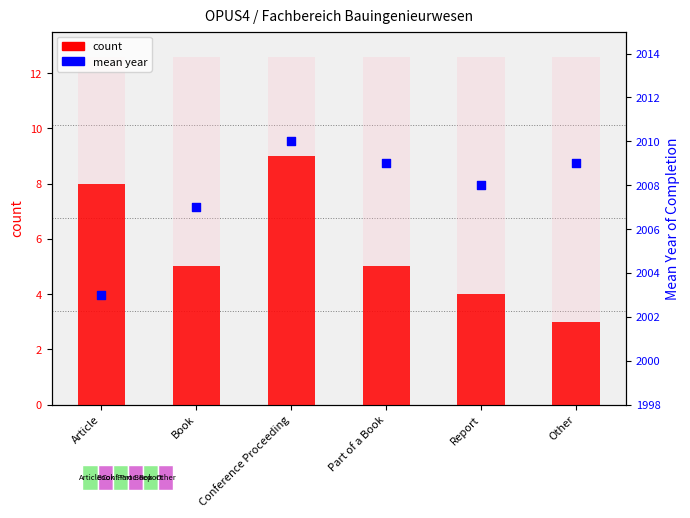

At which category is the sum across all series the highest?

Conference Proceeding